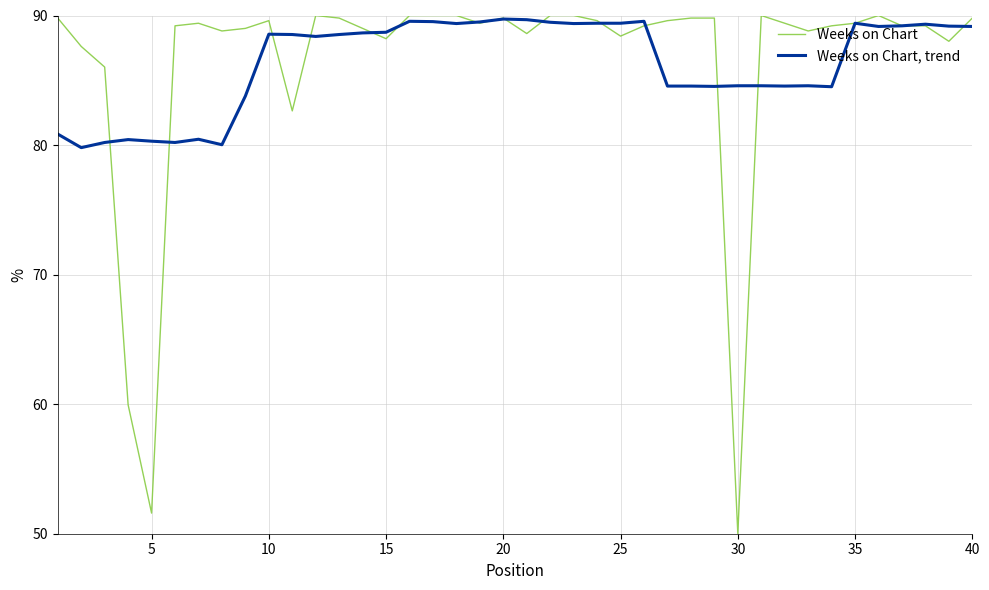

What is the maximum value for Weeks on Chart?

90.0